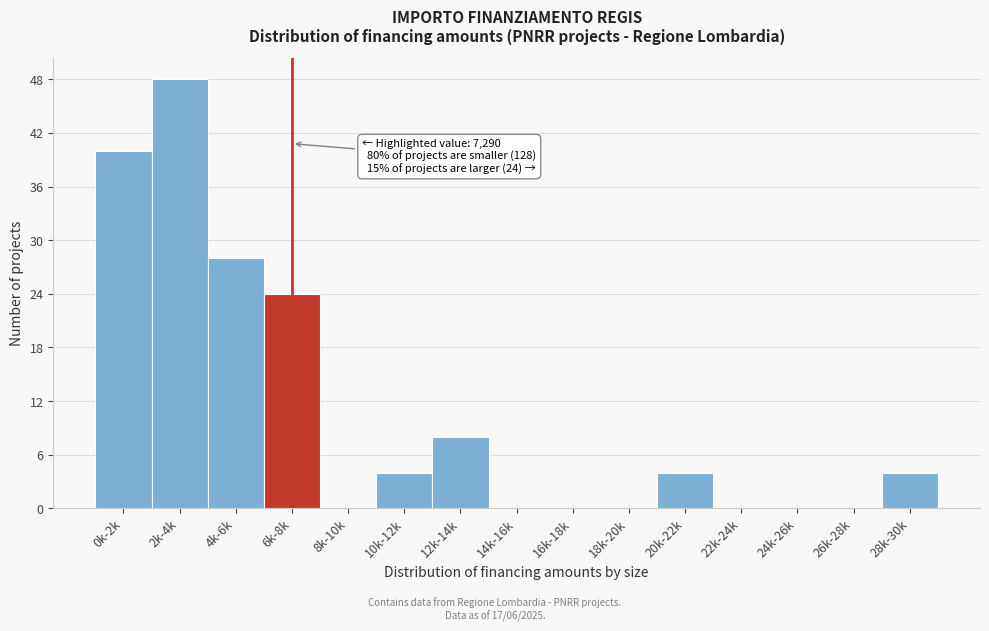

Reading left to right, list all the values displayed in this chart.

0k-2k=40	2k-4k=48	4k-6k=28	6k-8k=24	8k-10k=0	10k-12k=4	12k-14k=8	14k-16k=0	16k-18k=0	18k-20k=0	20k-22k=4	22k-24k=0	24k-26k=0	26k-28k=0	28k-30k=4